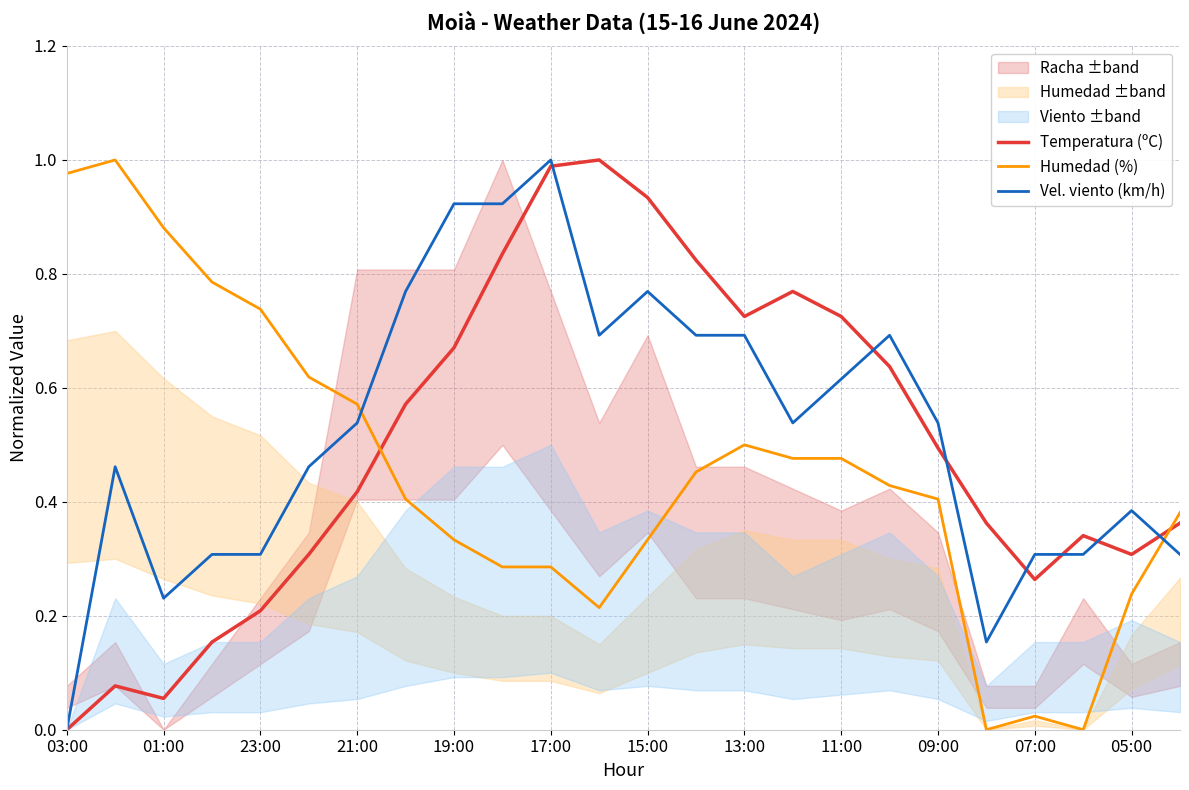

How many times do Vel. viento (km/h) and Humedad (%) cross each other?

2